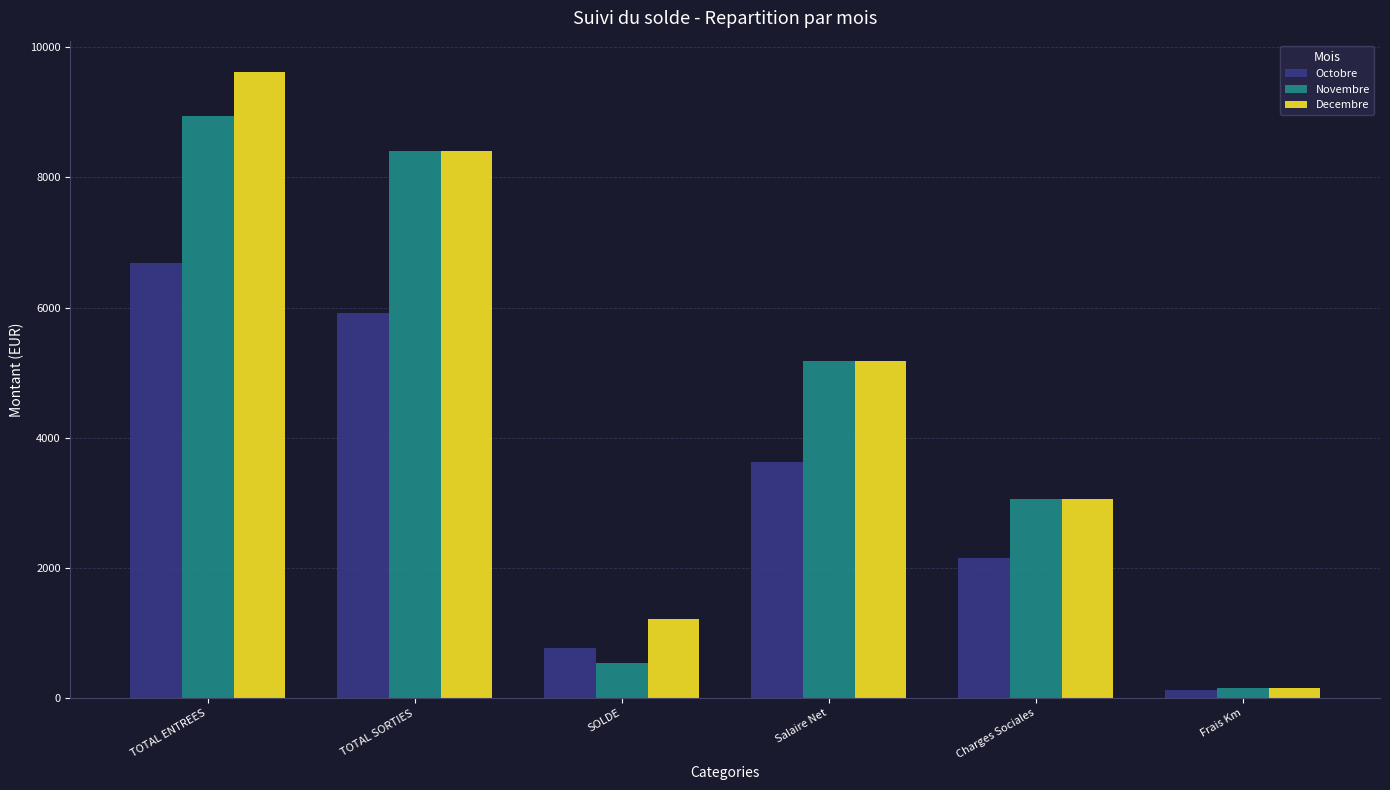

Rank the series at SOLDE from highest to lowest value.

Decembre, Octobre, Novembre